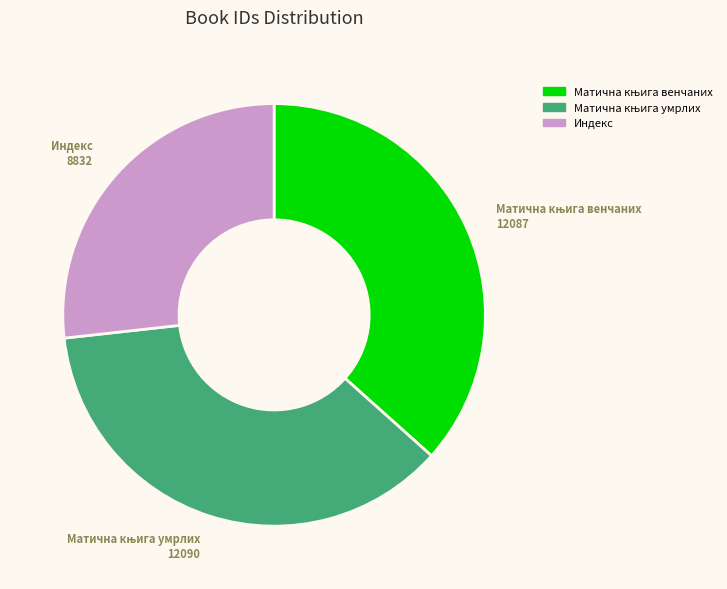

The Индекс slice represents 35% of the pie. True or false?

False